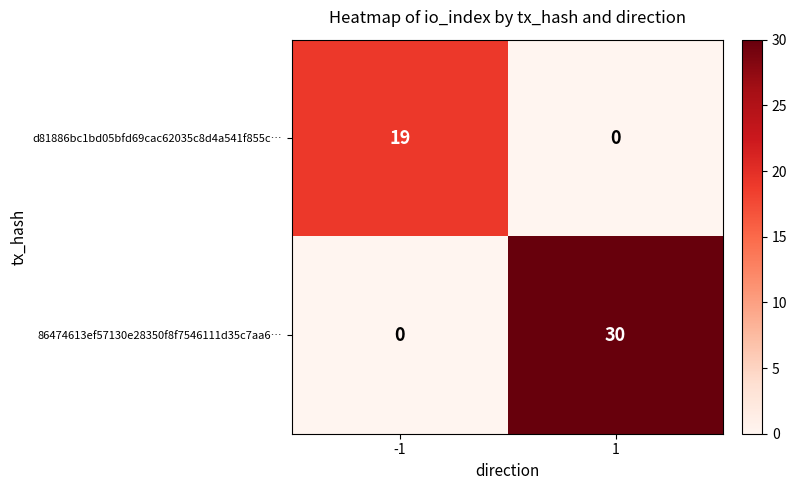

Reading left to right, what are all the values shown in this chart?

d81886bc1bd05bfd69cac62035c8d4a541f855c…: 19	0
86474613ef57130e28350f8f7546111d35c7aa6…: 0	30